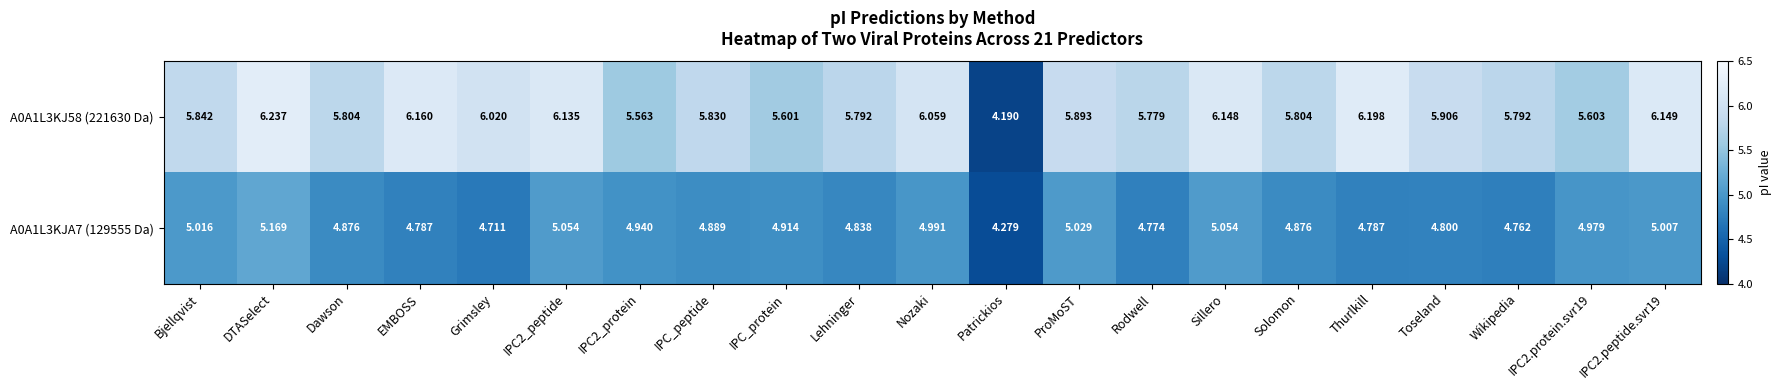

How many values in the A0A1L3KJ58 (221630 Da) series exceed 5?

20